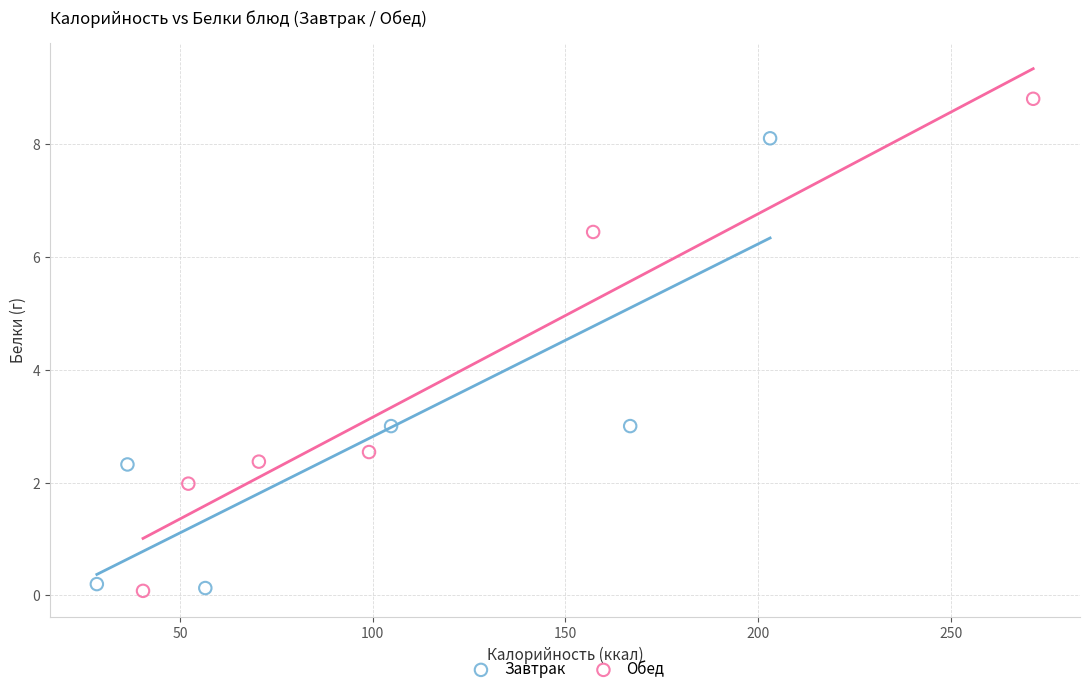

Which series has the widest spread of Y values?

Обед